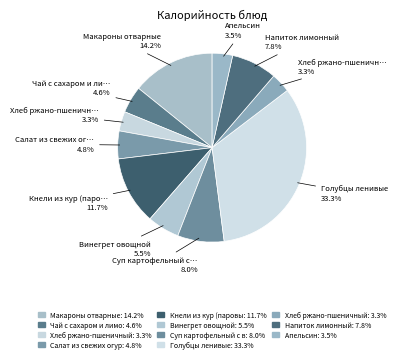

Count the number of slices in the pie.

11